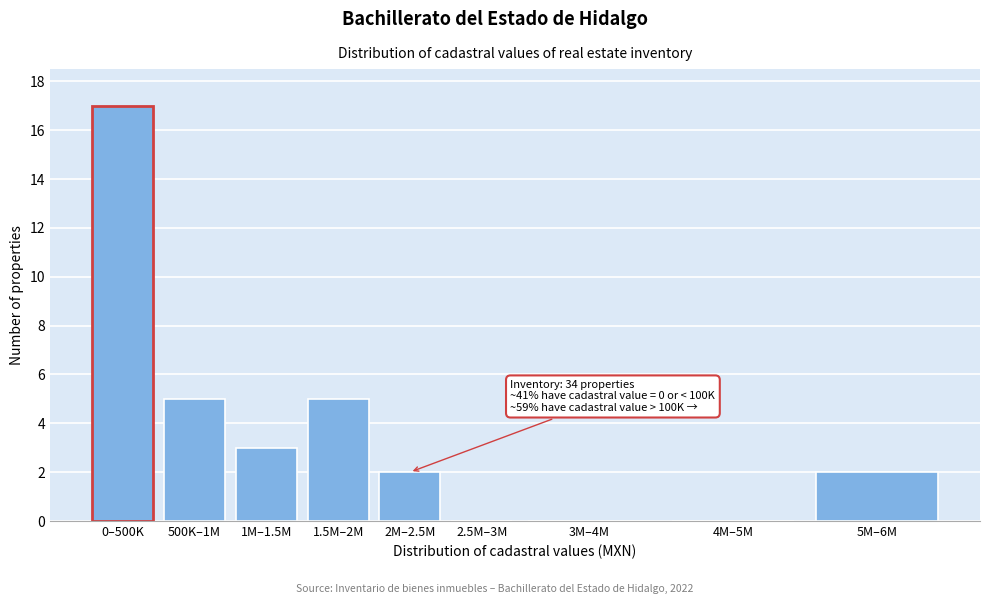

Reading left to right, transcribe all the data shown in this chart.

0–500K=17	500K–1M=5	1M–1.5M=3	1.5M–2M=5	2M–2.5M=2	2.5M–3M=0	3M–4M=0	4M–5M=0	5M–6M=2